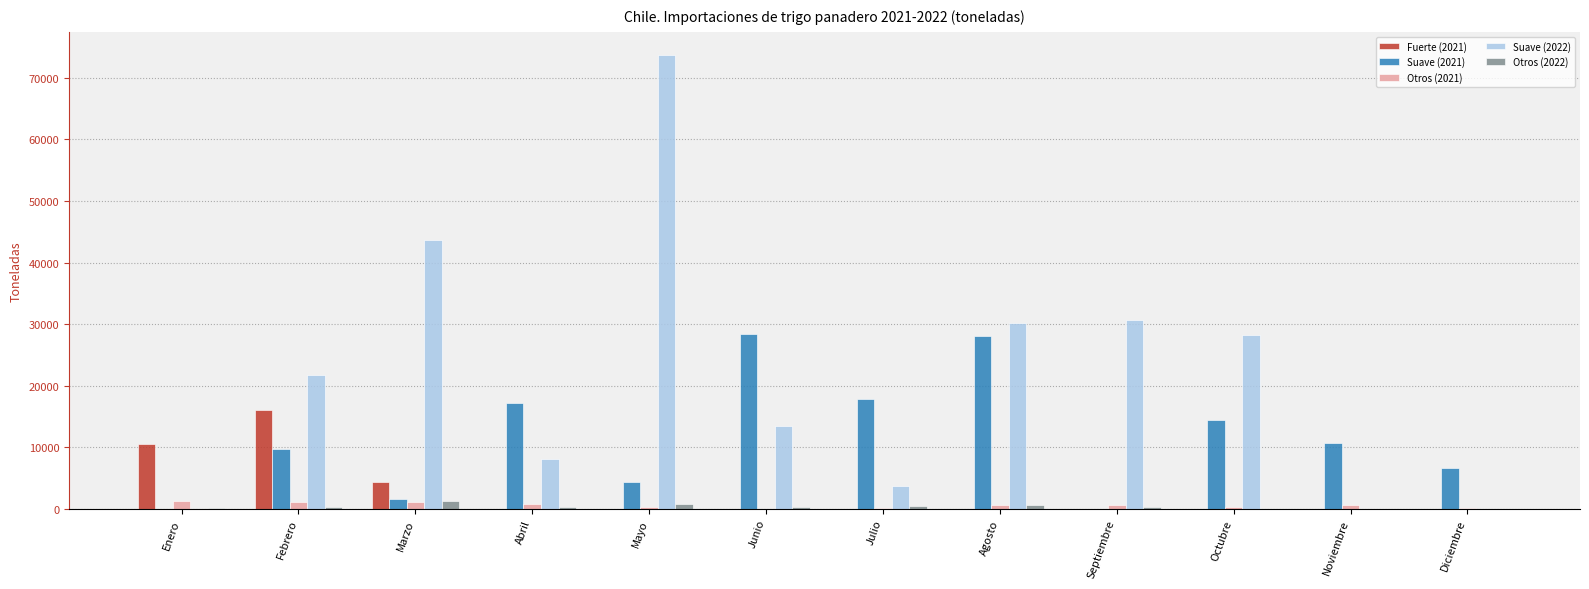

How many groups of bars are there?

12